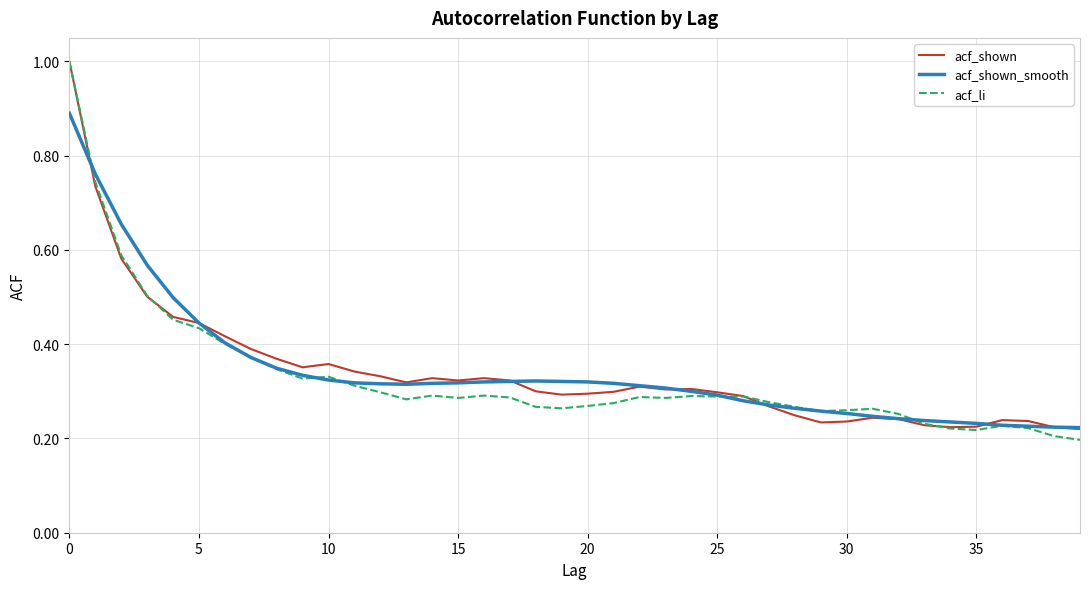

What is the greatest value displayed?

1.0